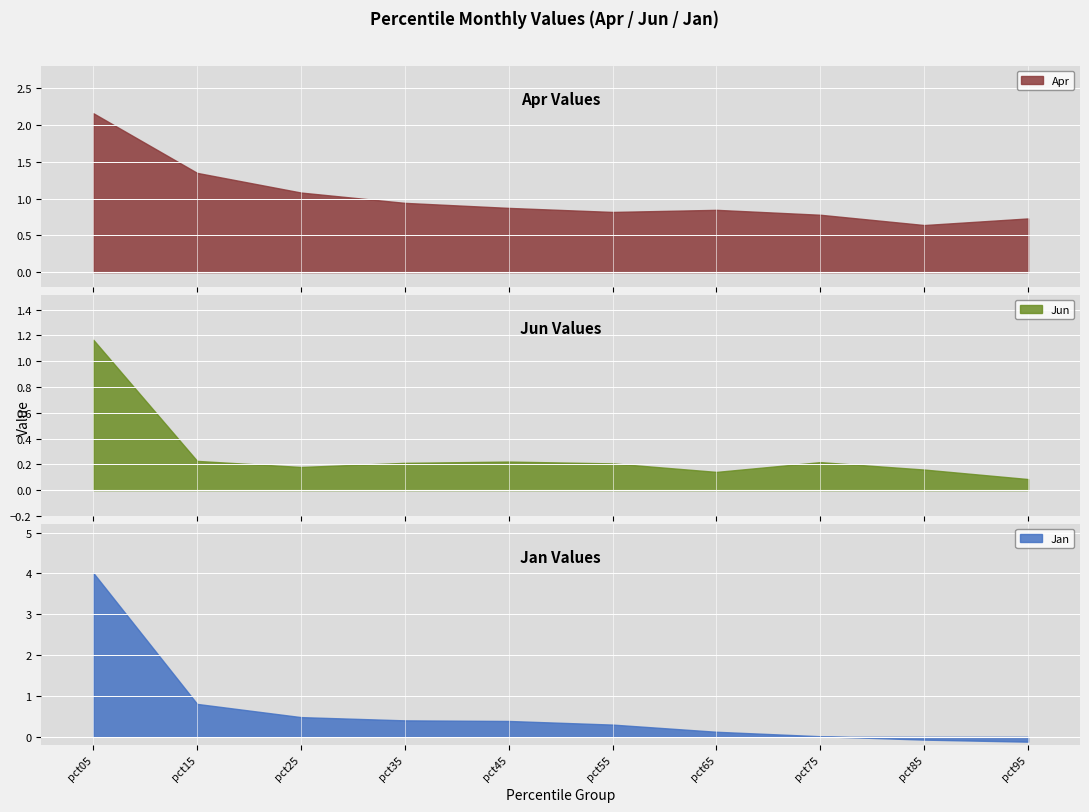

At which category does Apr reach its first local valley?

pct55